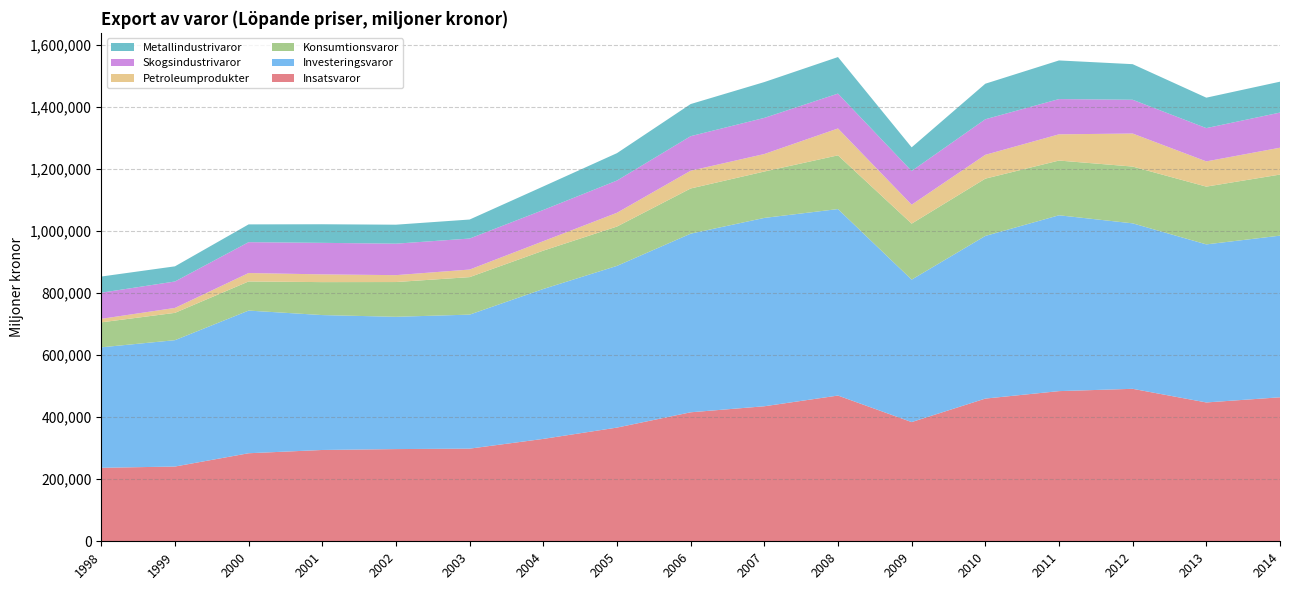

Reading left to right, extract all data points from this chart.

Insatsvaror: 1998=236829	1999=240908	2000=283760	2001=294291	2002=297144	2003=298611	2004=329998	2005=366439	2006=415746	2007=435166	2008=469675	2009=384223	2010=459917	2011=483969	2012=491407	2013=447449	2014=464072
Investeringsvaror: 1998=388305	1999=407265	2000=459775	2001=434773	2002=426353	2003=431908	2004=483151	2005=521181	2006=575664	2007=607003	2008=601058	2009=459115	2010=524200	2011=566727	2012=533301	2013=509444	2014=520972
Konsumtionsvaror: 1998=80491	1999=88000	2000=93870	2001=106208	2002=112028	2003=120843	2004=123560	2005=126764	2006=145608	2007=149506	2008=173123	2009=180424	2010=184630	2011=176360	2012=182951	2013=186139	2014=196847
Petroleumprodukter: 1998=11305	1999=15942	2000=27166	2001=24947	2002=22216	2003=24418	2004=30494	2005=44381	2006=57245	2007=56432	2008=86628	2009=61023	2010=76792	2011=84535	2012=106466	2013=81320	2014=86550
Skogsindustrivaror: 1998=84194	1999=85185	2000=99499	2001=101614	2002=101455	2003=99921	2004=100616	2005=103908	2006=111387	2007=116445	2008=112393	2009=108724	2010=114639	2011=113604	2012=108852	2013=107276	2014=113270
Metallindustrivaror: 1998=52134	1999=48835	2000=57248	2001=59908	2002=61148	2003=61268	2004=75845	2005=88237	2006=103472	2007=115445	2008=117721	2009=76125	2010=114513	2011=124510	2012=114701	2013=98079	2014=99511